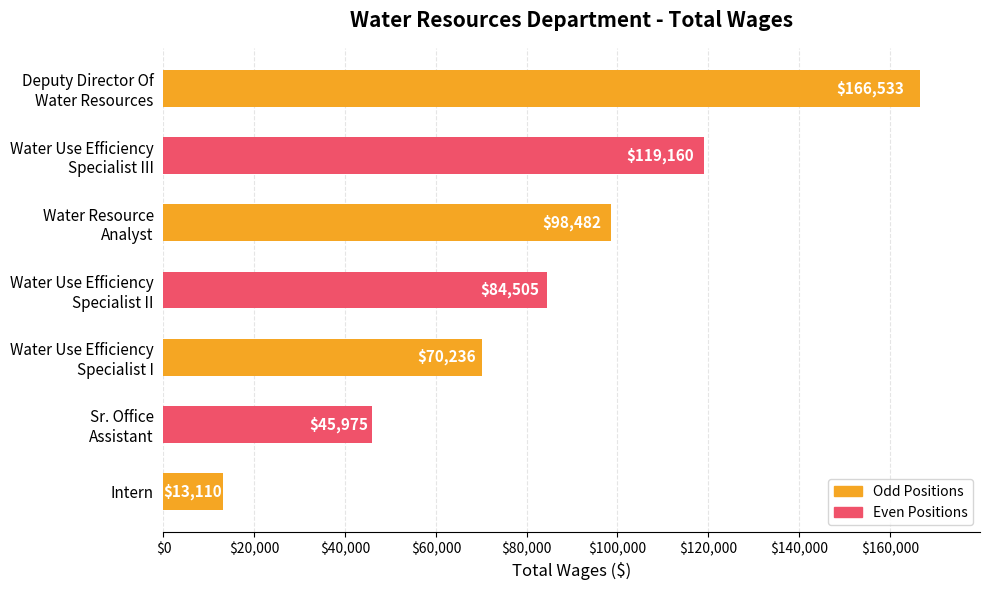

Reading bottom to top, list all the values displayed in this chart.

13110	45975	70236	84505	98482	119160	166533